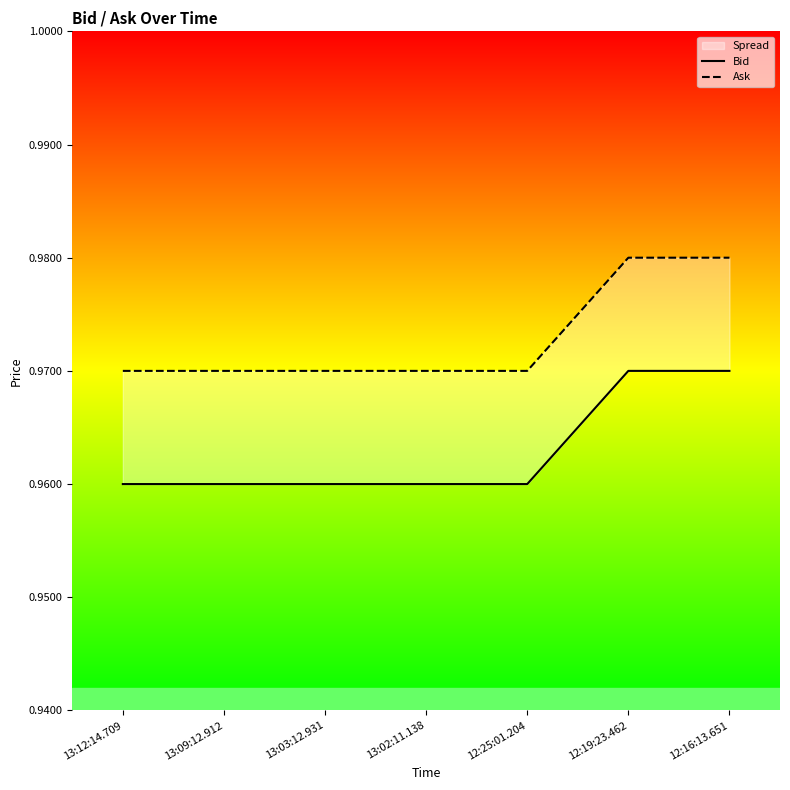

List the series in order of their peak value, lowest first.

Bid, Ask